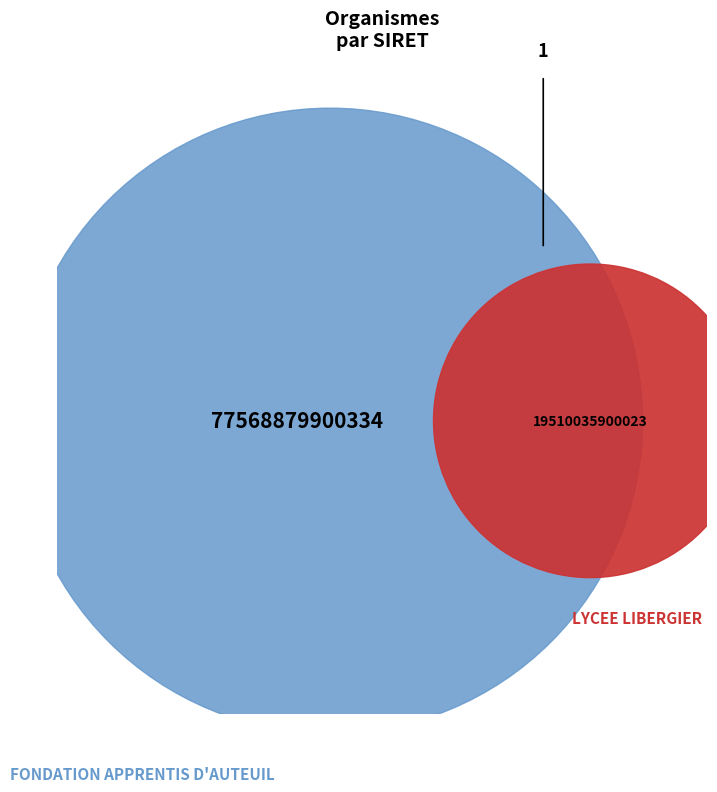

Which slice represents more than half of the pie?

FONDATION APPRENTIS D'AUTEUIL